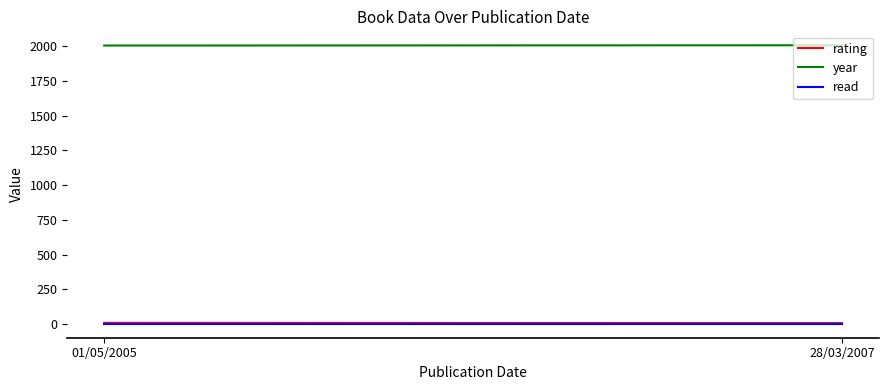

Between 01/05/2005 and 28/03/2007, which series saw the biggest shift?

rating